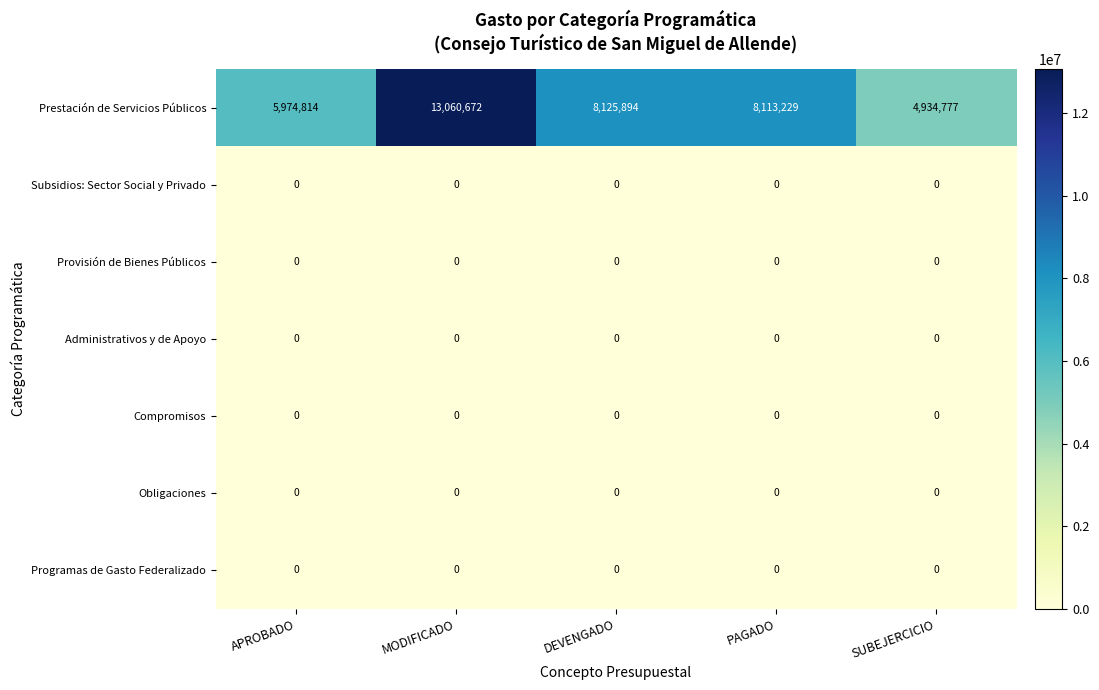

How many data points does each series have?

5